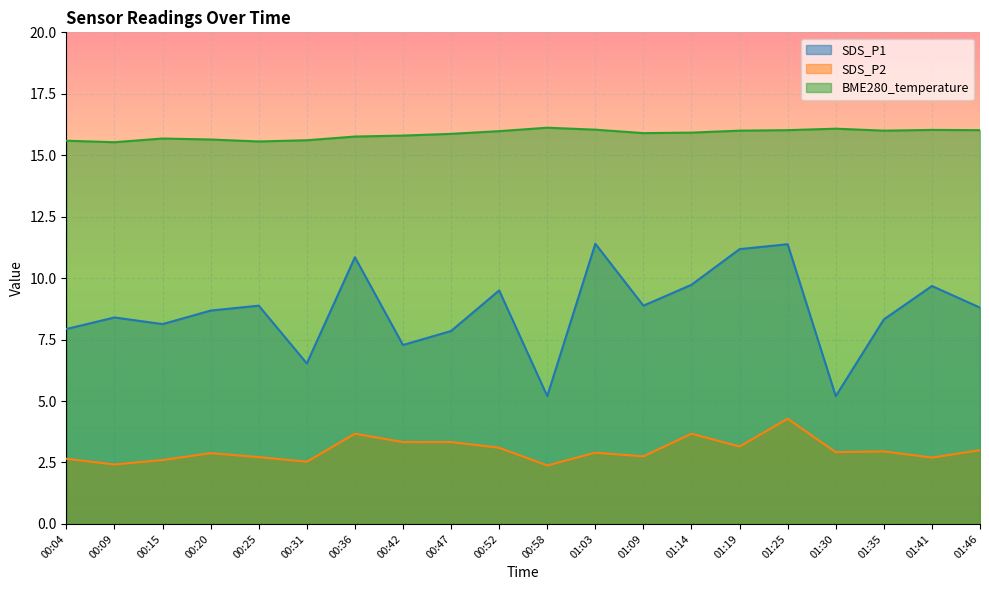

What position from the right is 00:31?

15